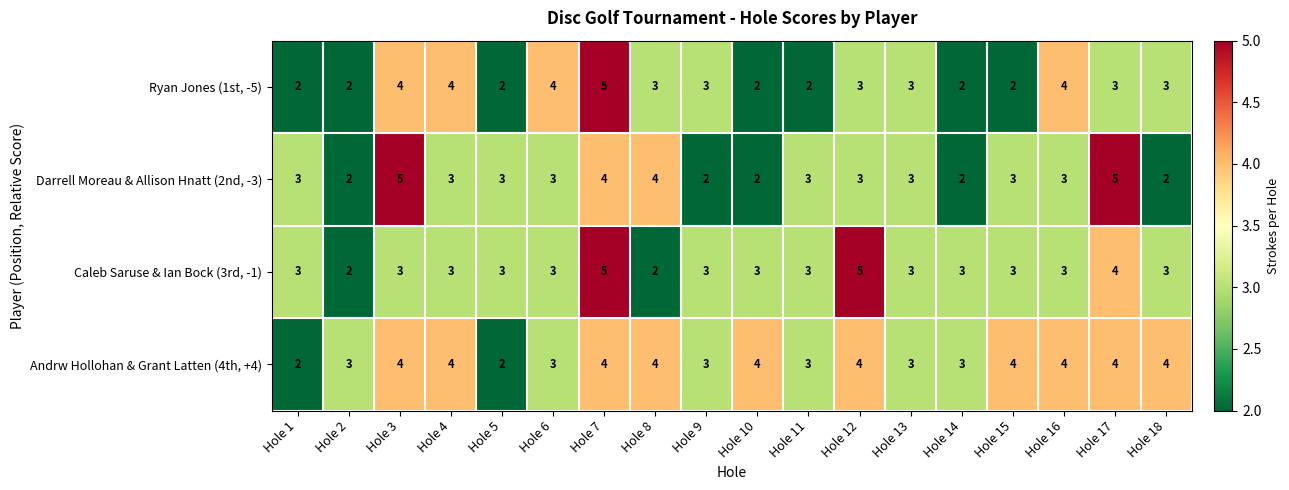

True or false: Darrell Moreau & Allison Hnatt (2nd, -3) has a value of 3 at Hole 3.

False